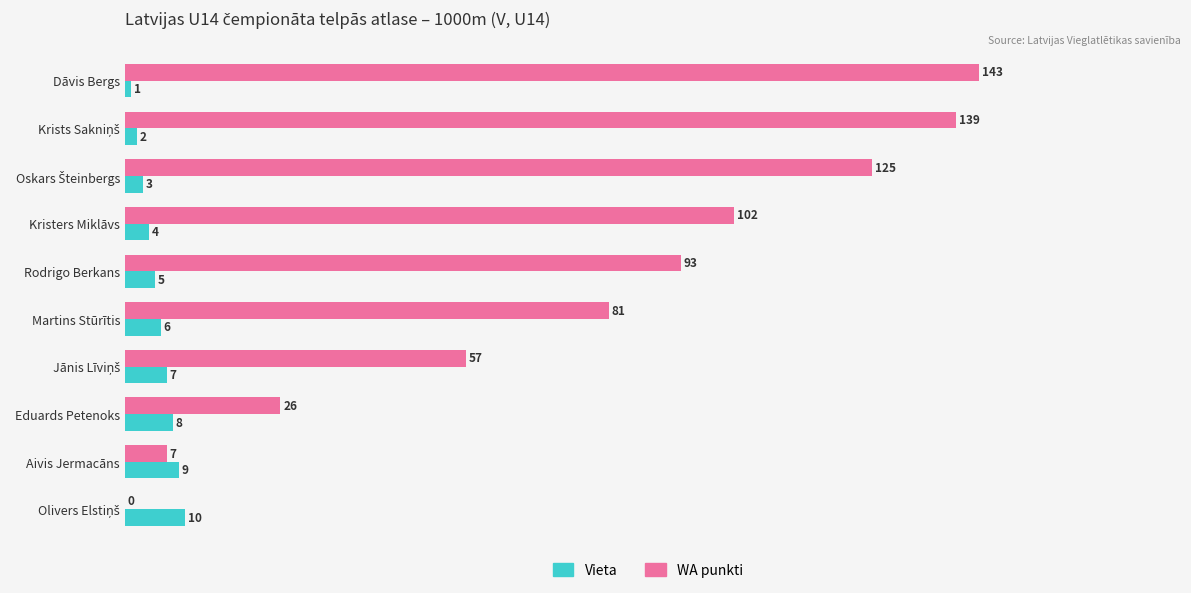

Count the number of categories in the chart.

10